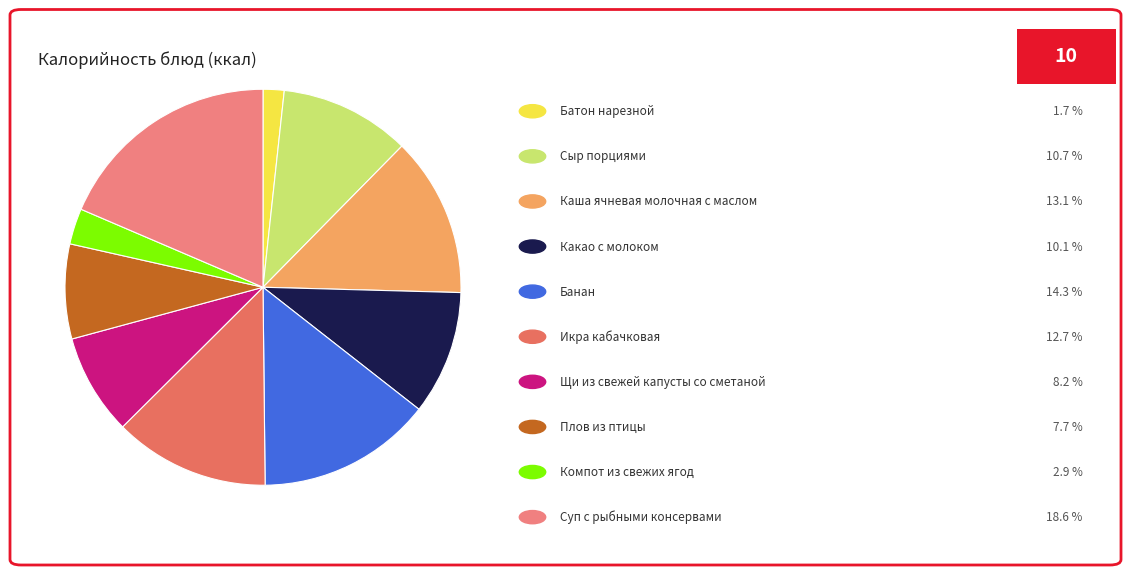

Count the number of slices in the pie.

10